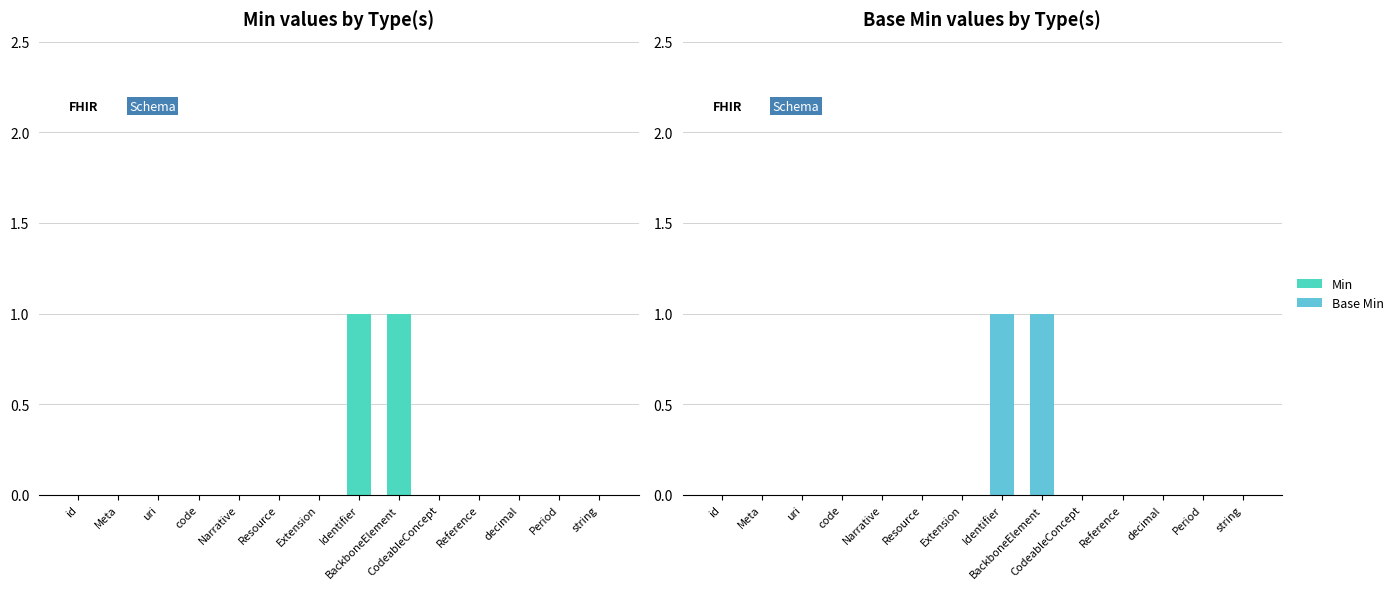

True or false: Base Min has a value of 0 at string.

True